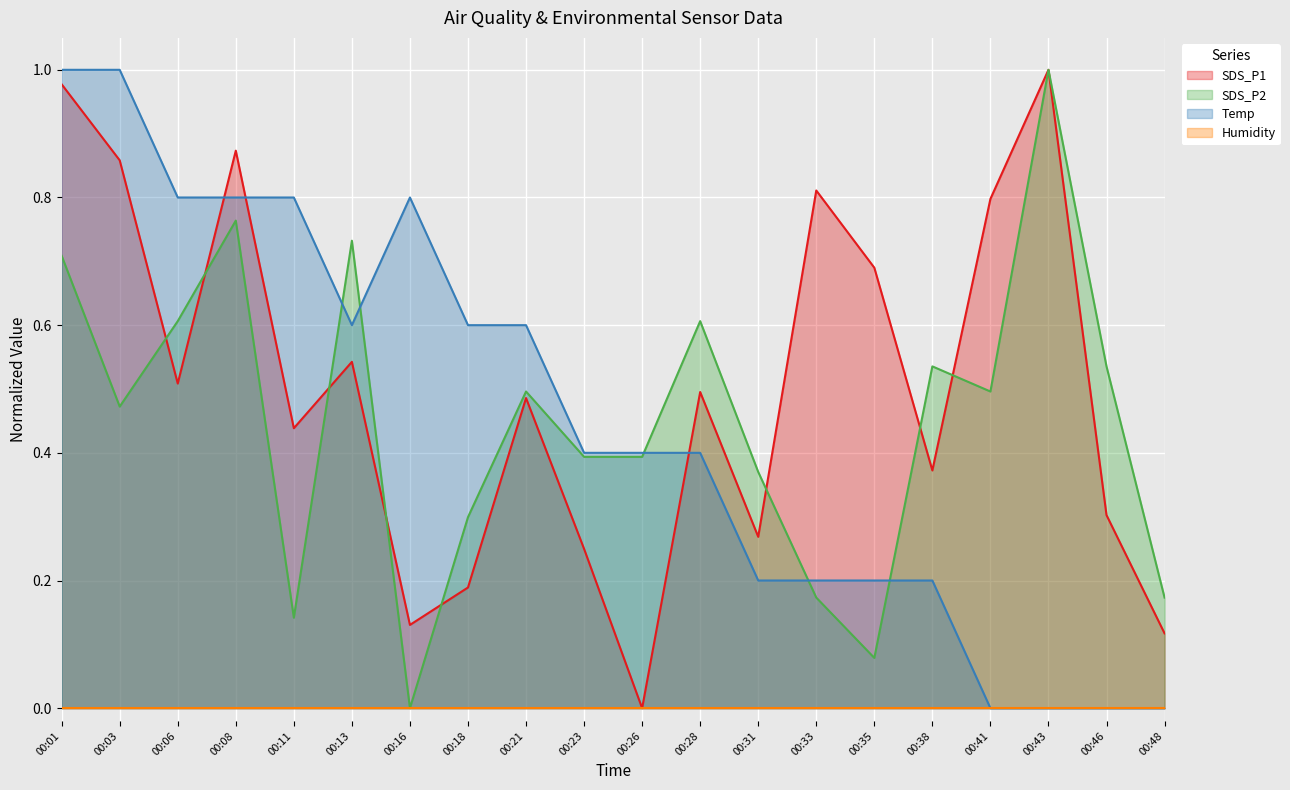

What is the value of the Temp point at the 5th from the left?

0.8